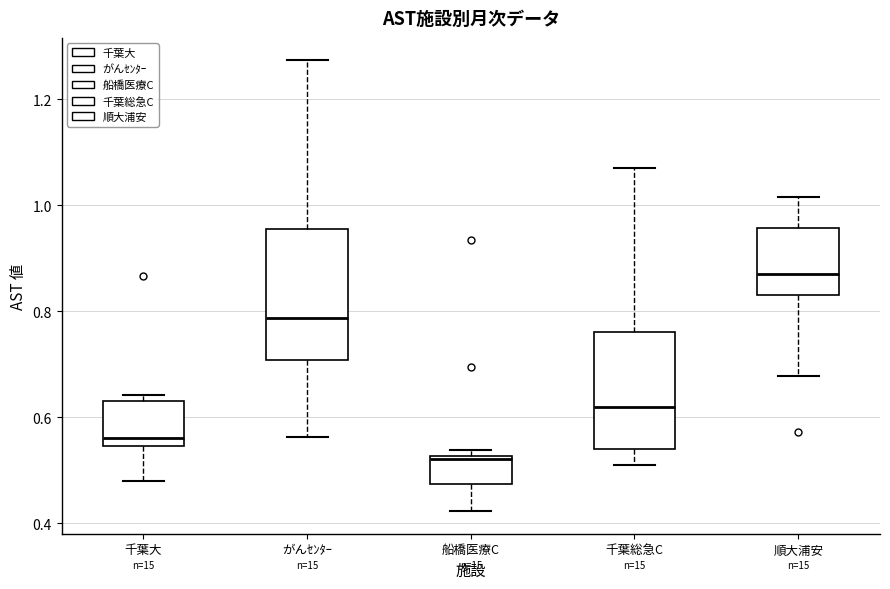

Which box has the lowest median line?

船橋医療C